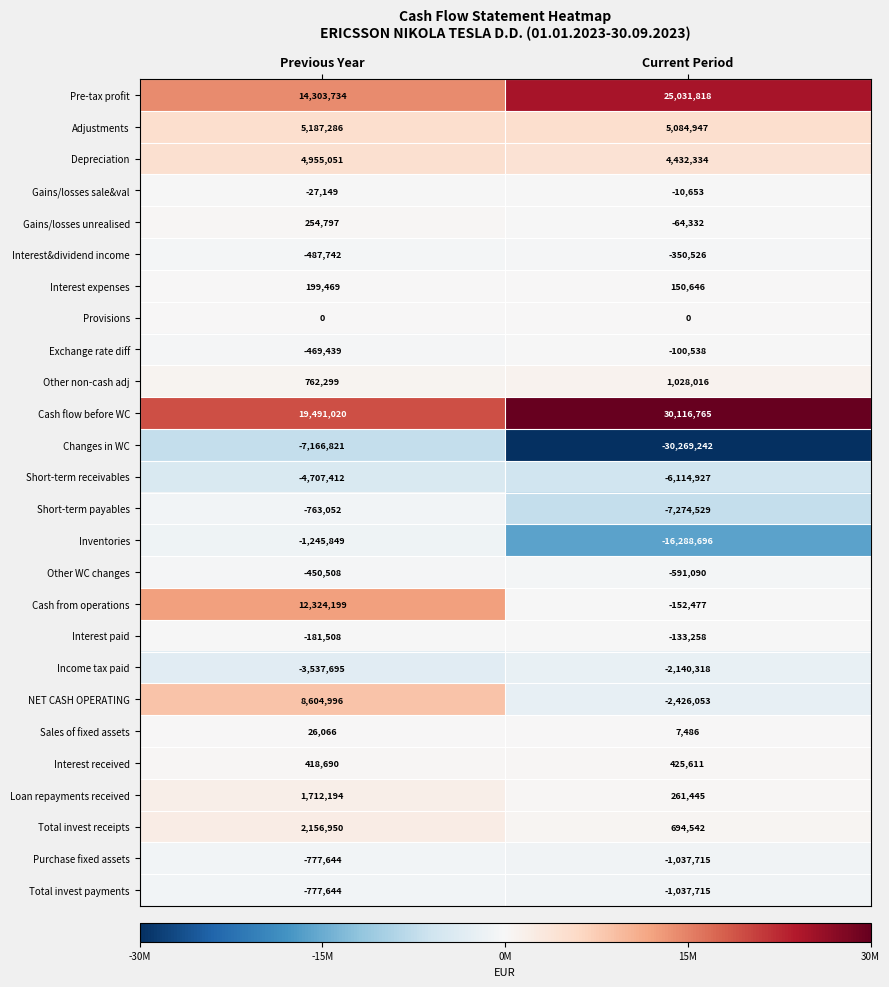

How many data points does each series have?

2